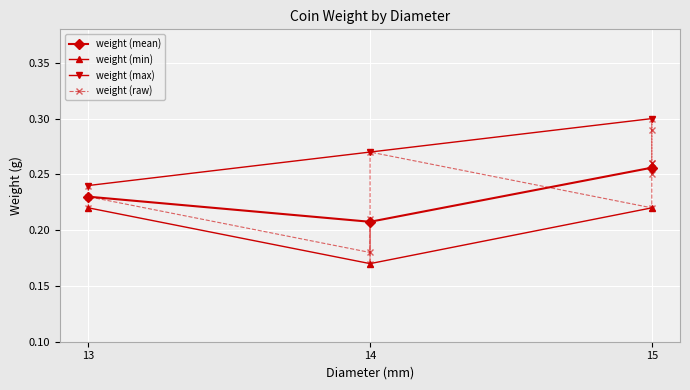

The chart shows a value of 0.3 at 15. True or false?

True